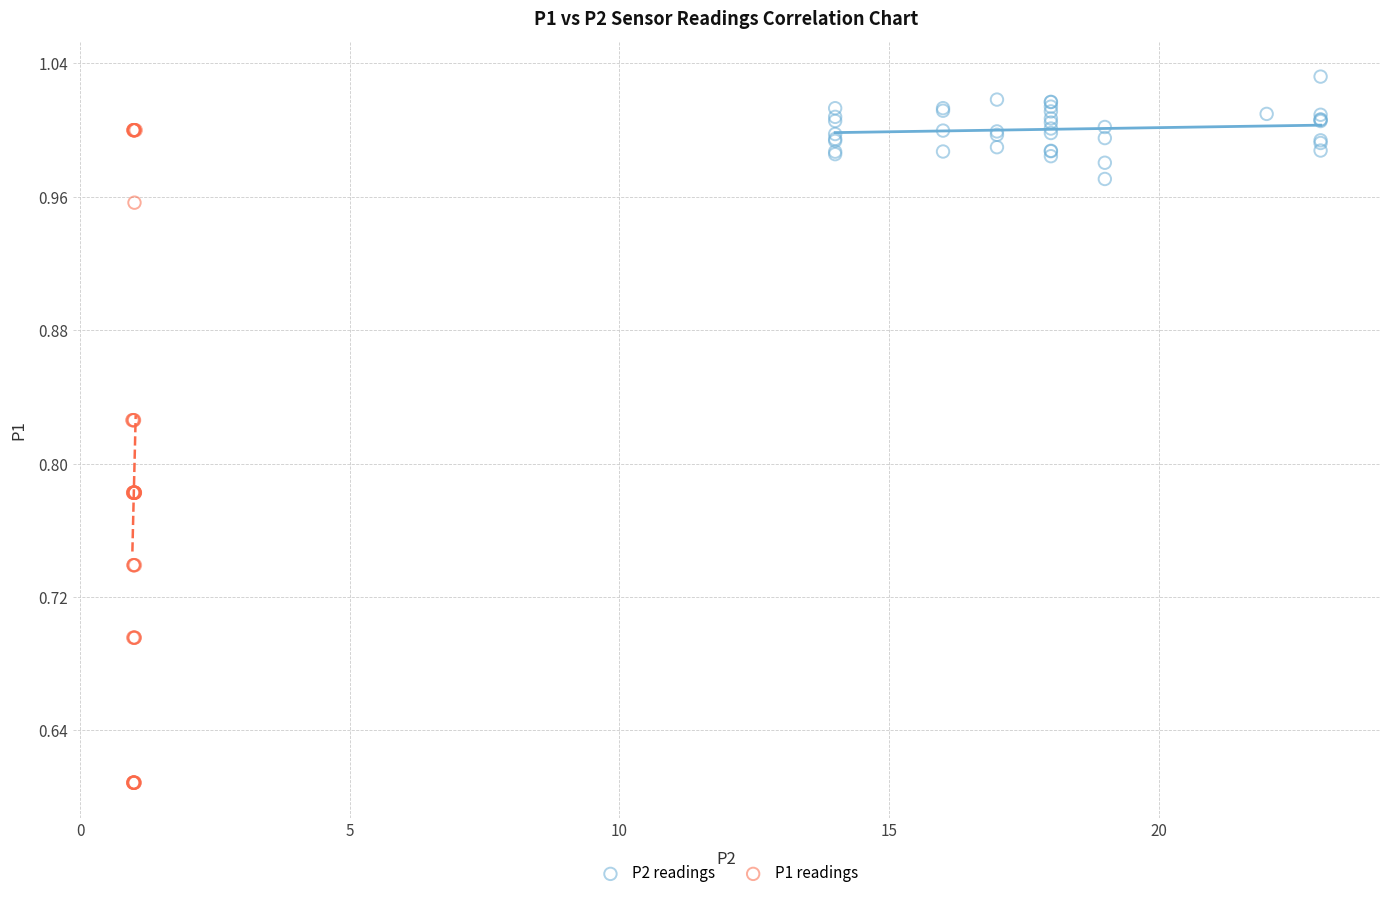

What are all the series names shown in the legend?

P2 readings, P1 readings